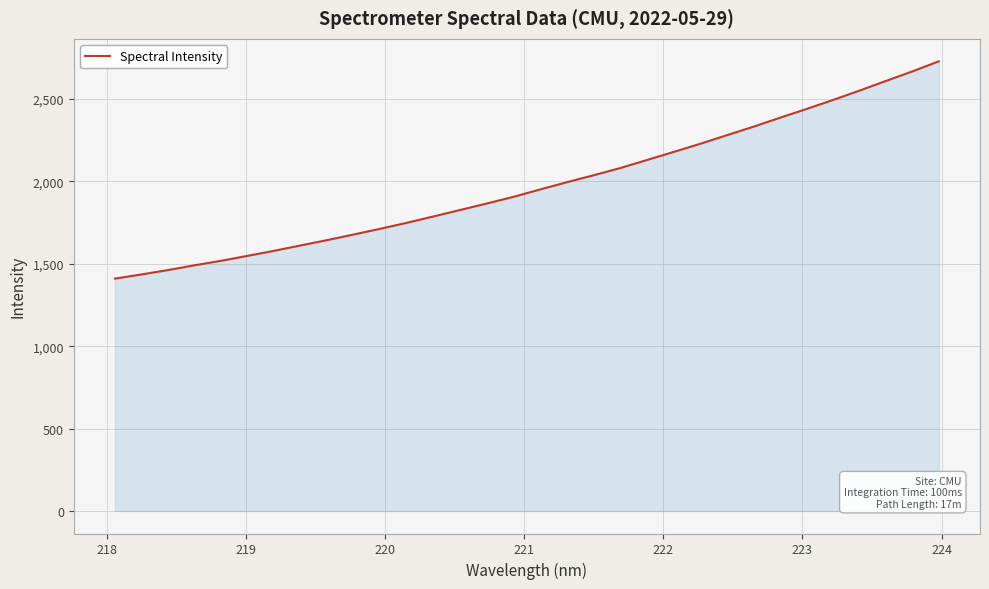

What is the difference between the maximum and minimum values?

1318.4